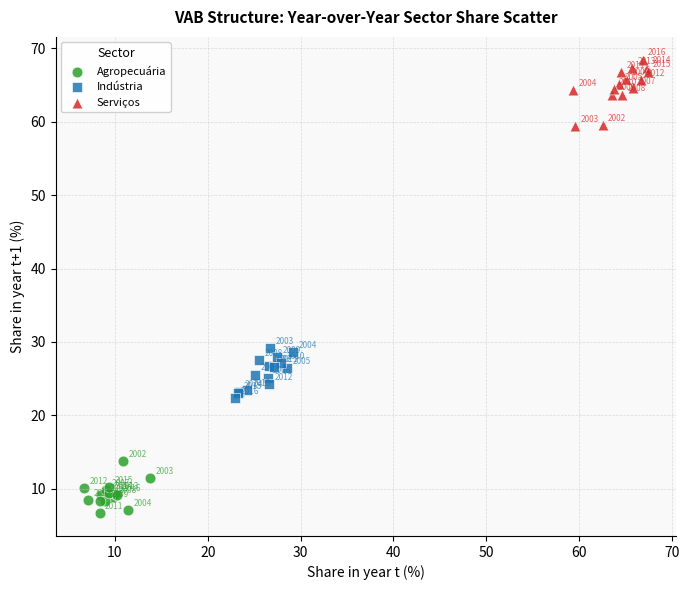

Which series has the largest Y range (max minus min)?

Serviços